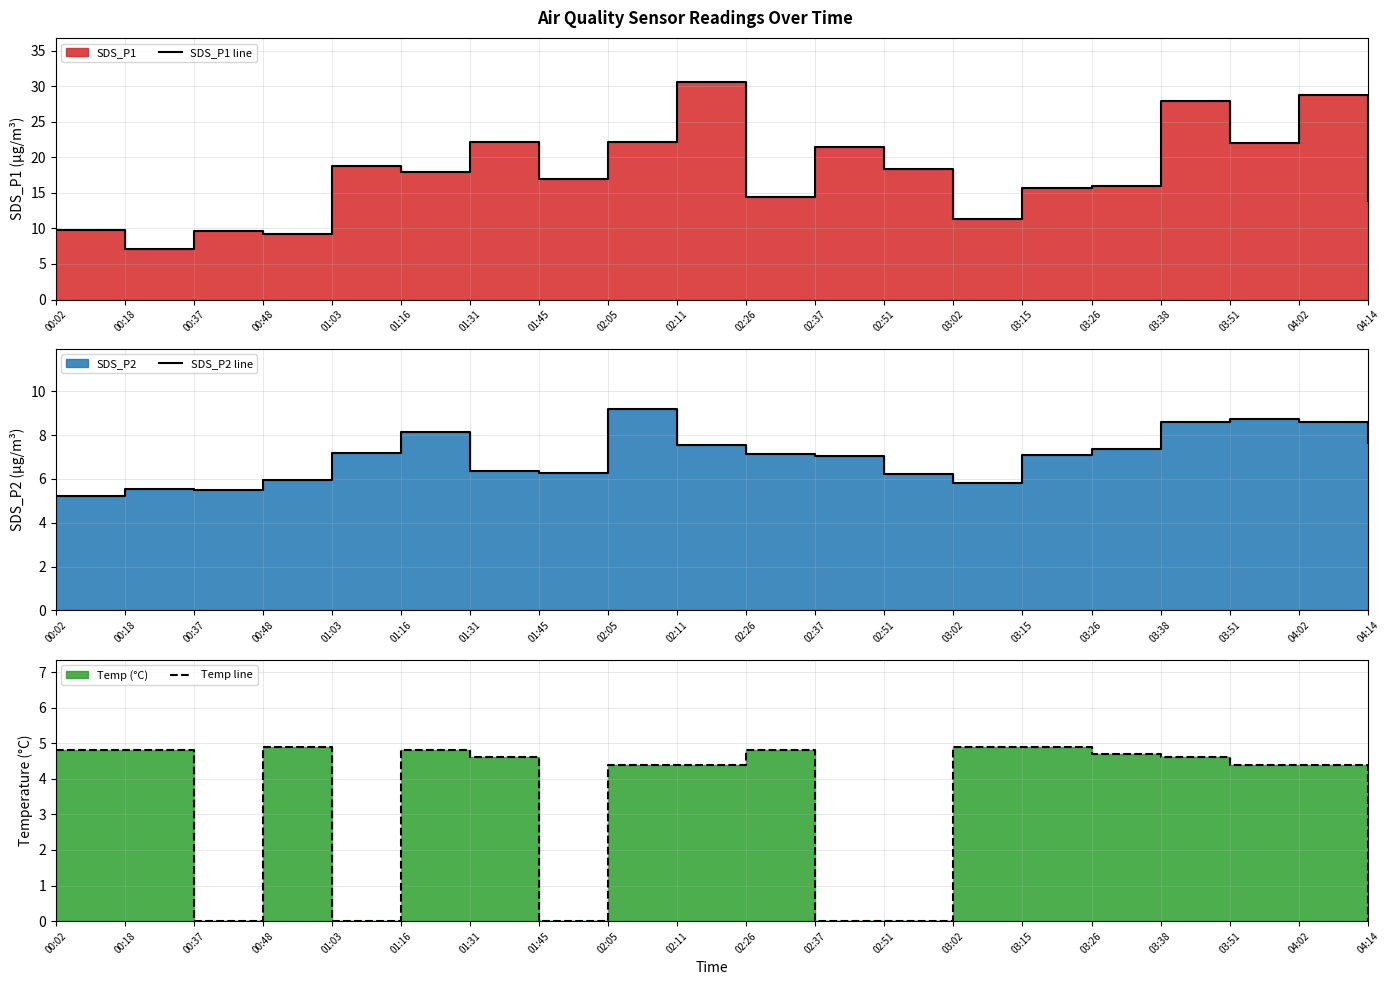

What is the spread (max minus min) of values at 01:31?

17.6